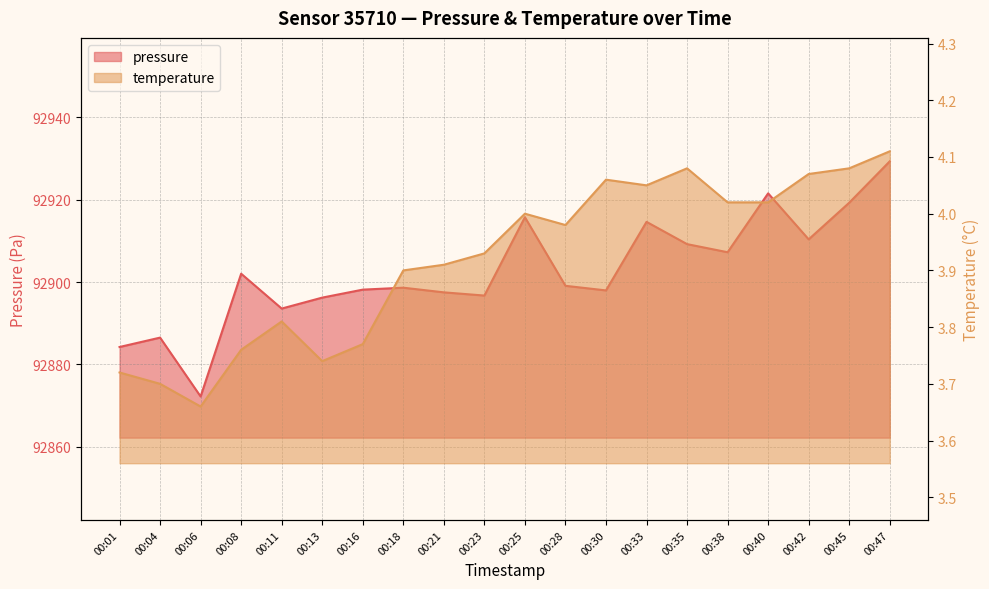

At which category is the sum across all series the highest?

00:47